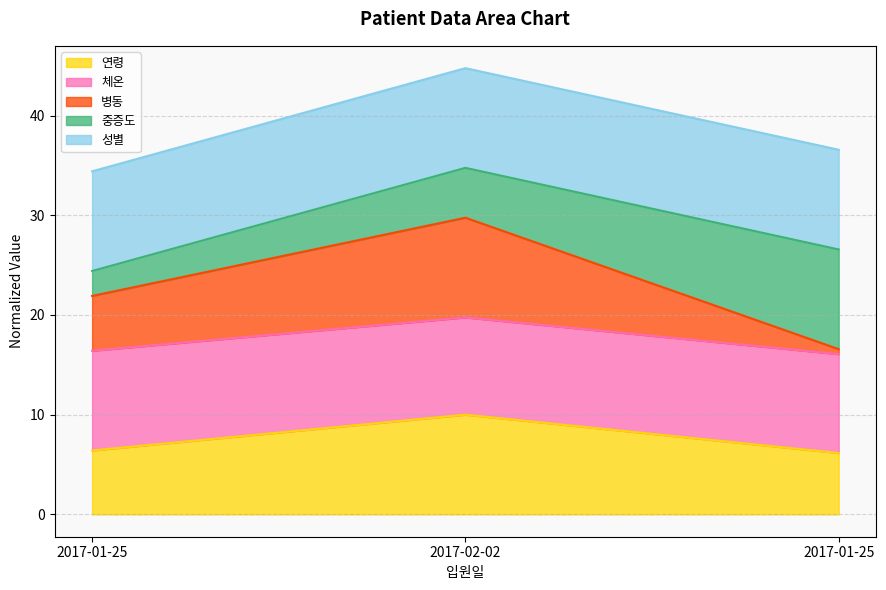

At which category is the sum across all series the highest?

2017-02-02